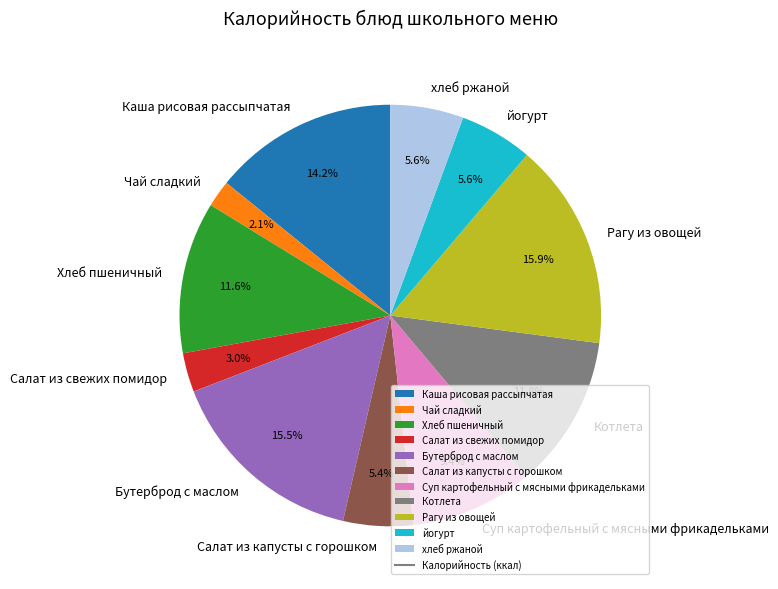

Which category has the smallest portion of the pie?

Чай сладкий